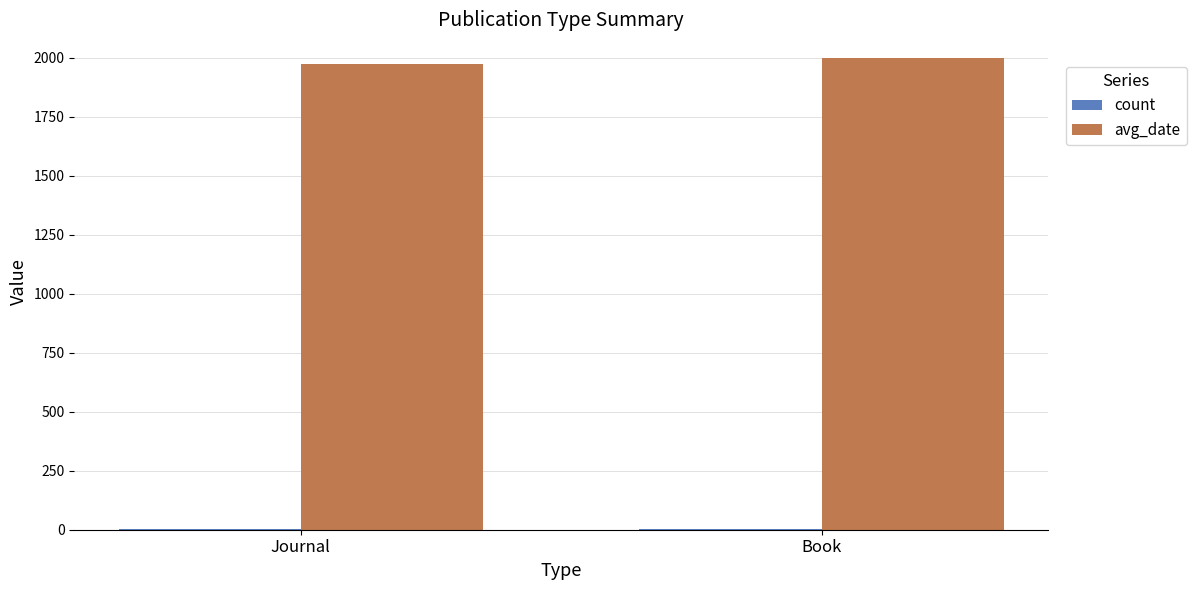

Which series has the largest total across all categories?

avg_date